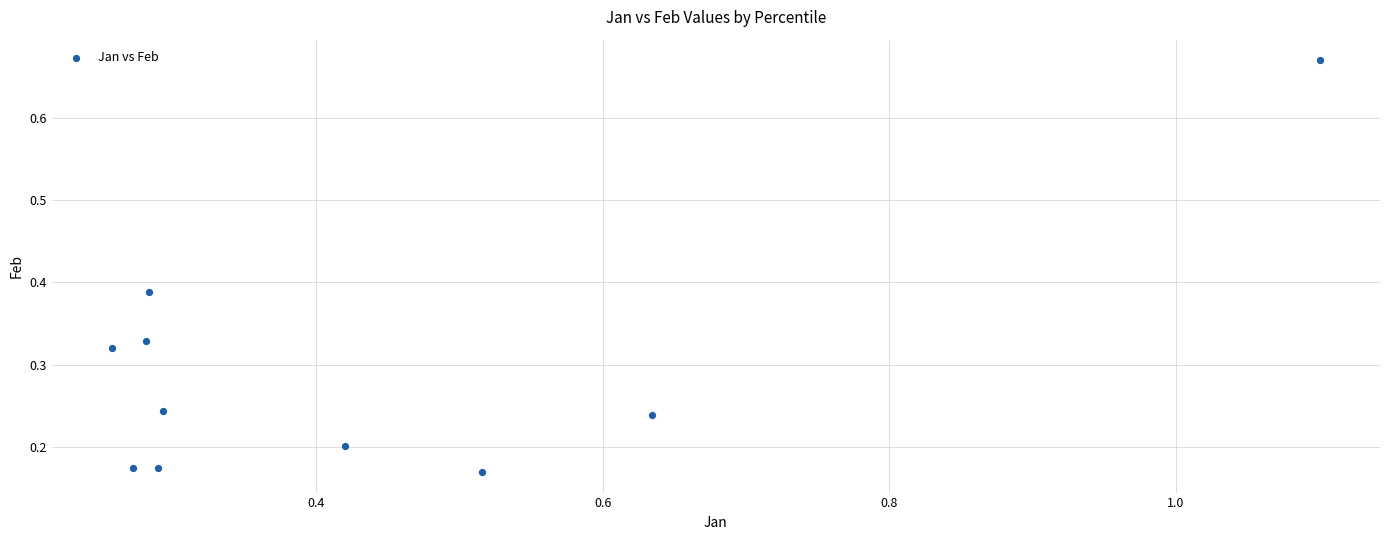

What is the range of X values (max minus min)?

0.8